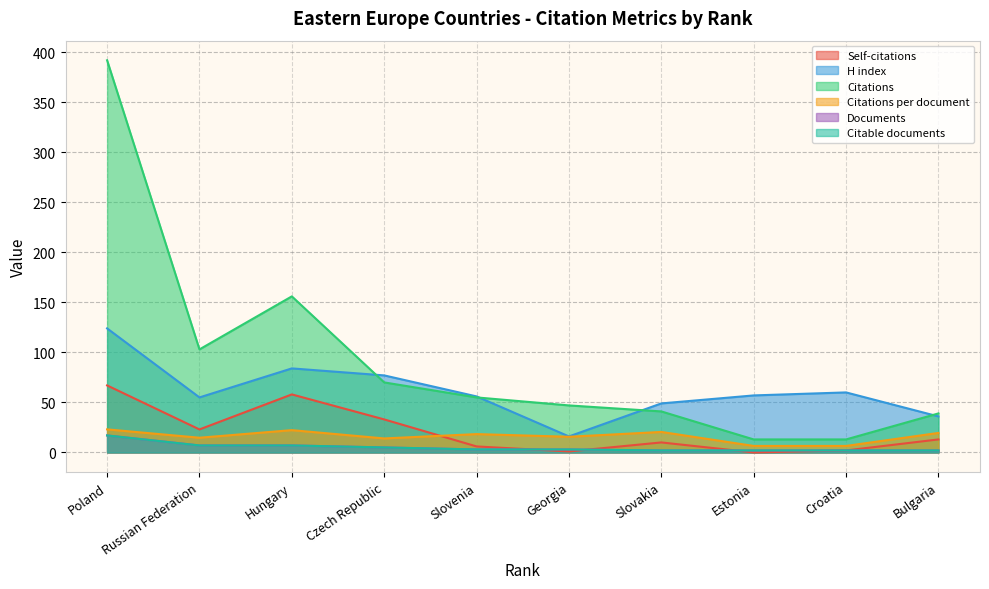

How many data points in H index are less than 57?

5